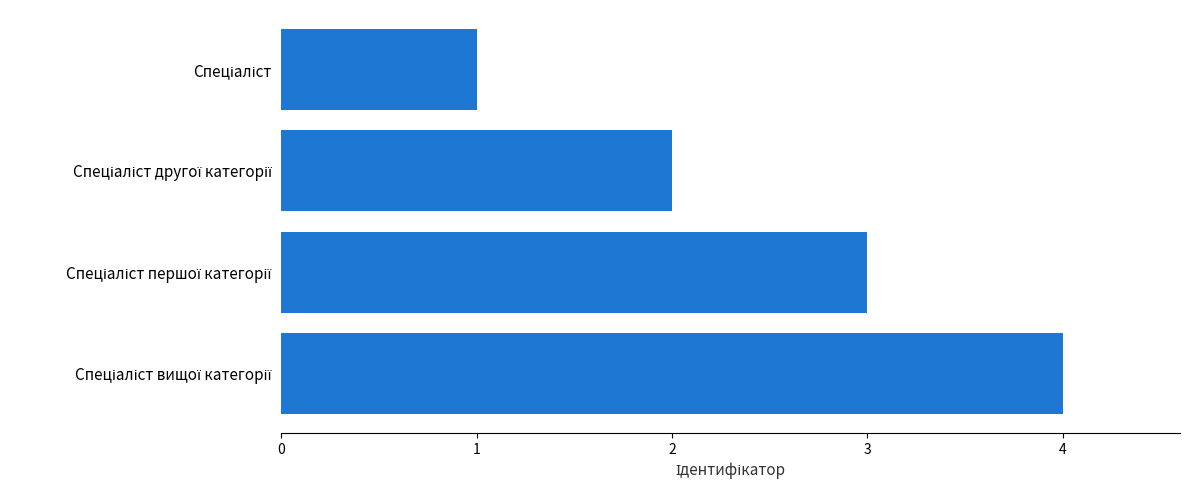

What is the greatest value displayed?

4